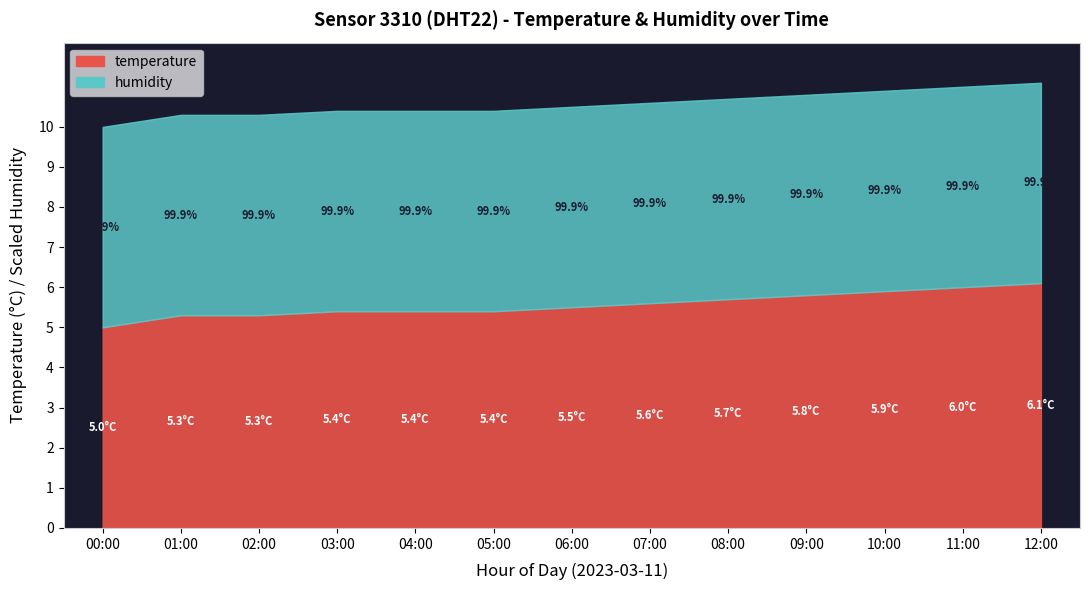

How many lines are shown in the chart?

2